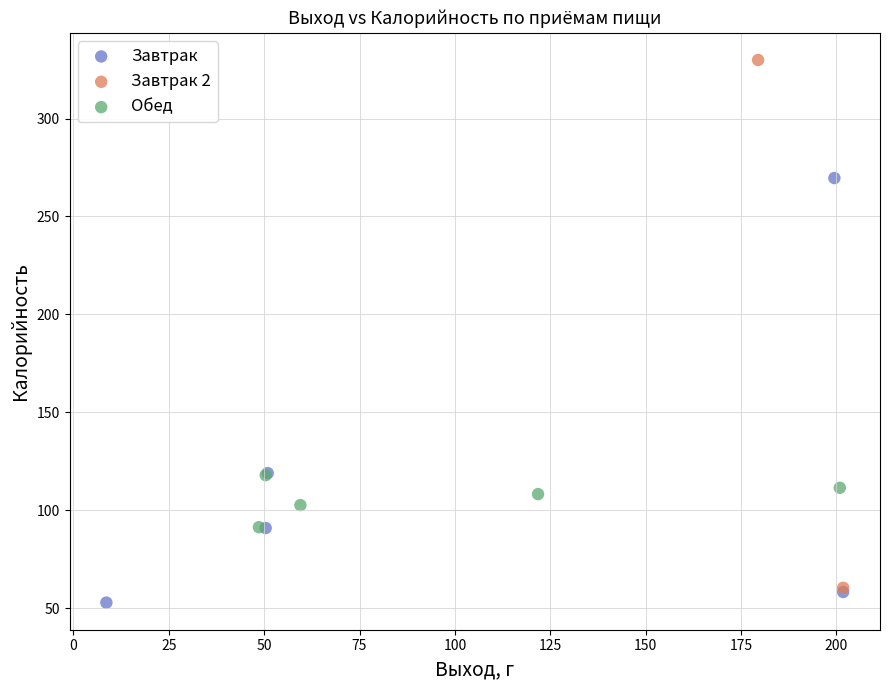

What are all the series names shown in the legend?

Завтрак, Завтрак 2, Обед